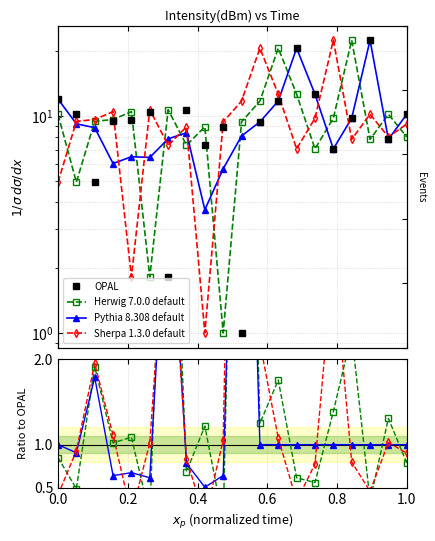

Rank the series by their maximum value, from highest to lowest.

OPAL, Sherpa 1.3.0 default, Herwig 7.0.0 default, Pythia 8.308 default